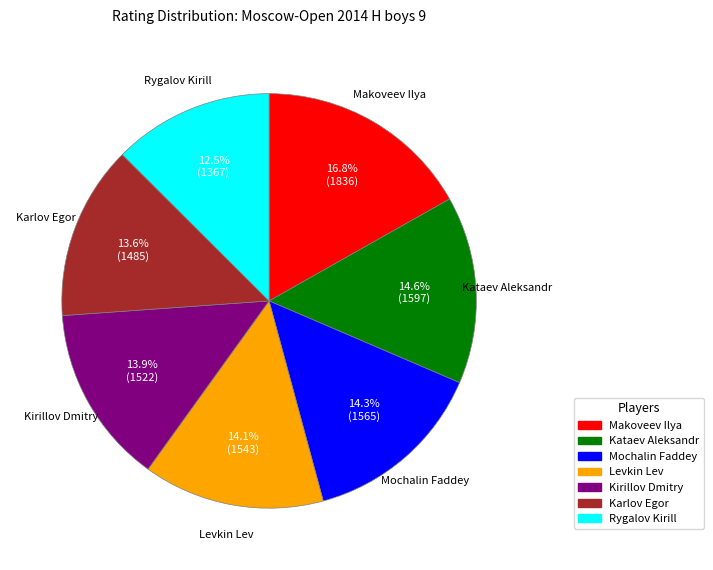

To the nearest percent, what percentage of the pie is Mochalin Faddey?

14%